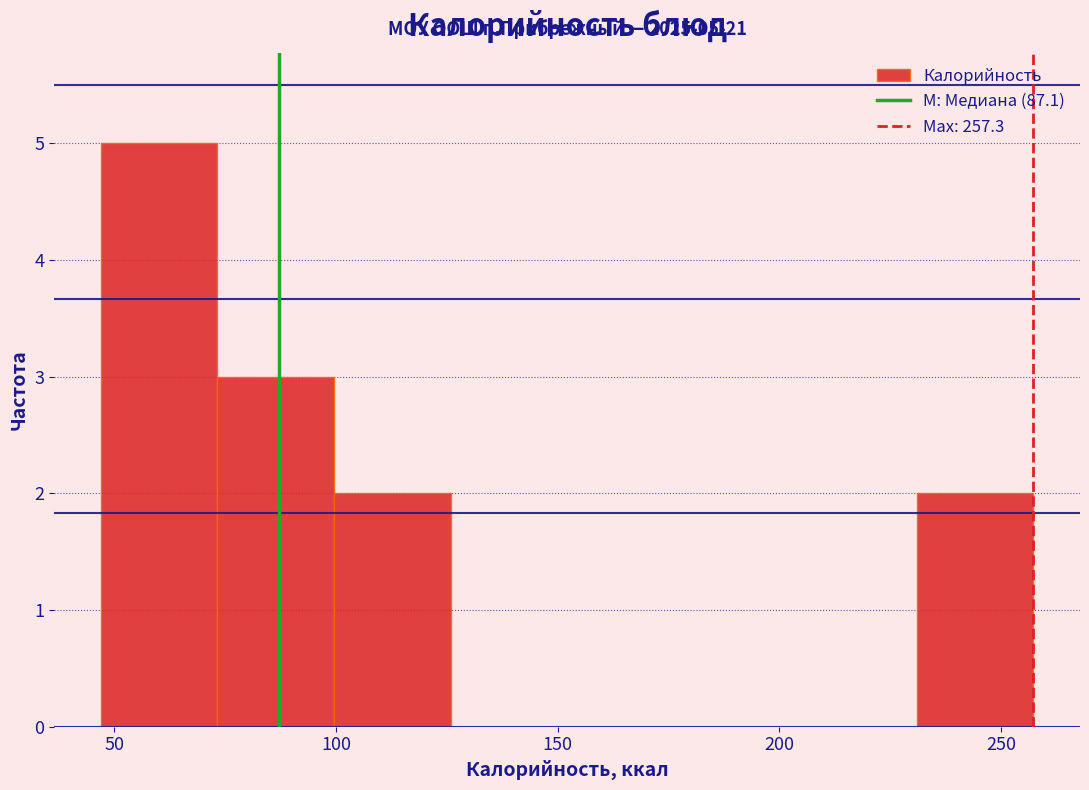

Which range on the x-axis has the tallest bar?

45 to 75